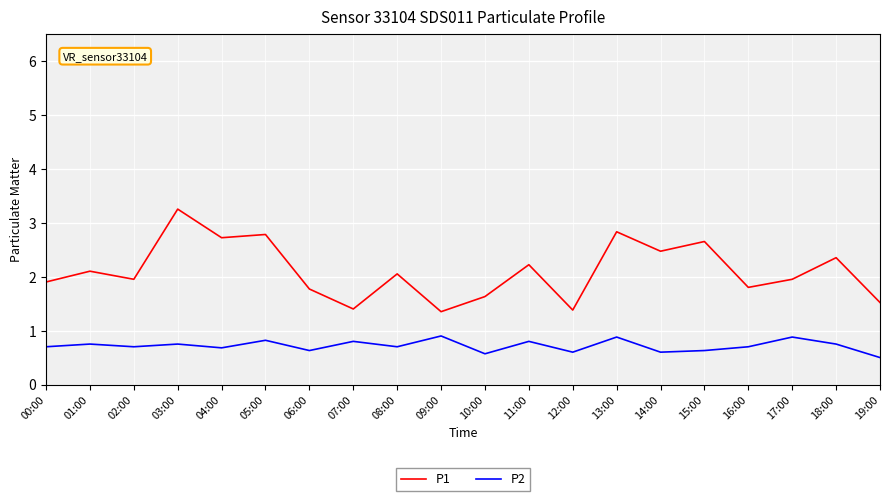

What position from the left is 01:00?

2